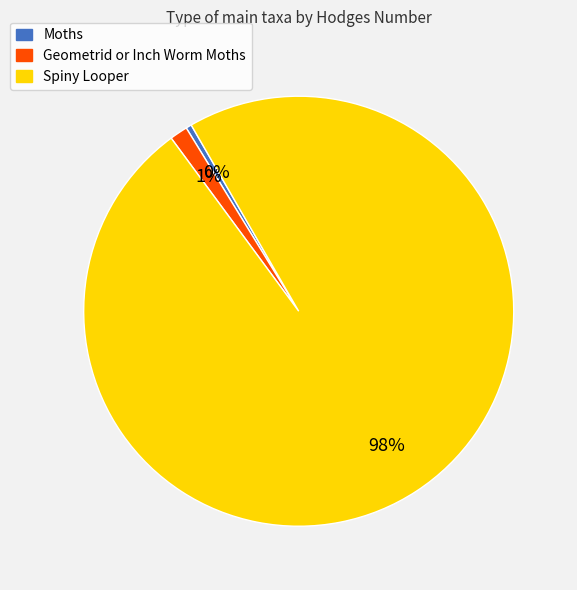

Which has a higher value, Moths or Spiny Looper?

Spiny Looper